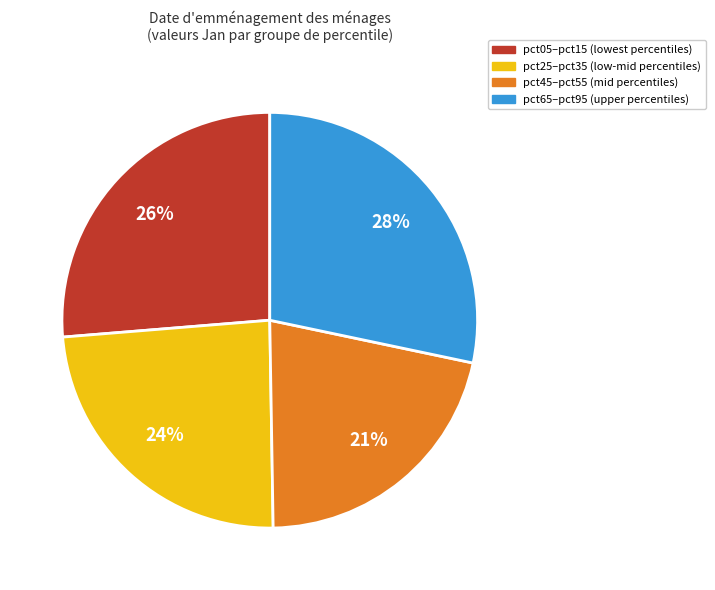

To the nearest percent, what is the difference between the largest and smallest slice percentages?

7%